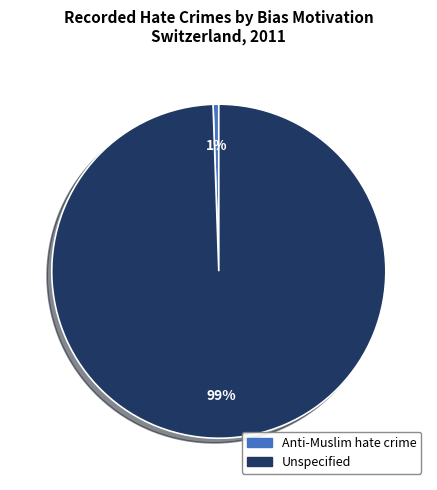

Does Unspecified represent more than half of the total?

Yes